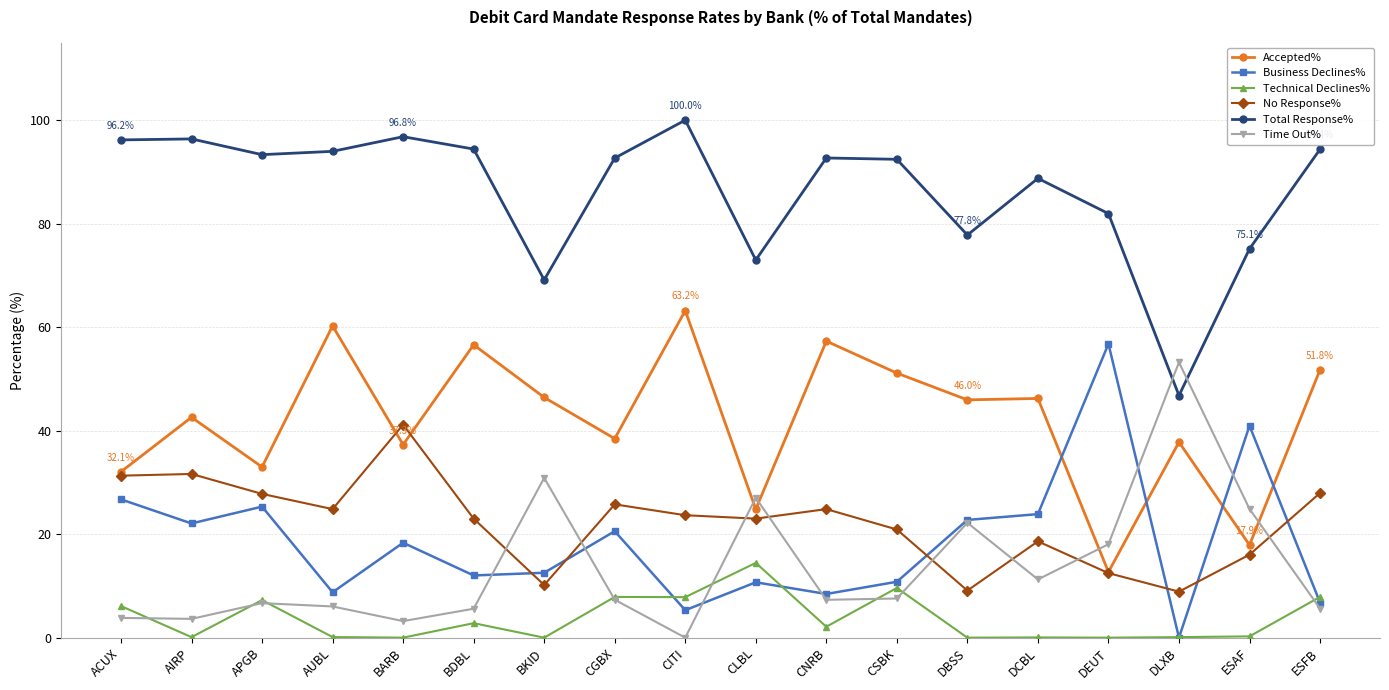

What is the difference between the Accepted% values at DCBL and CGBX?

7.8